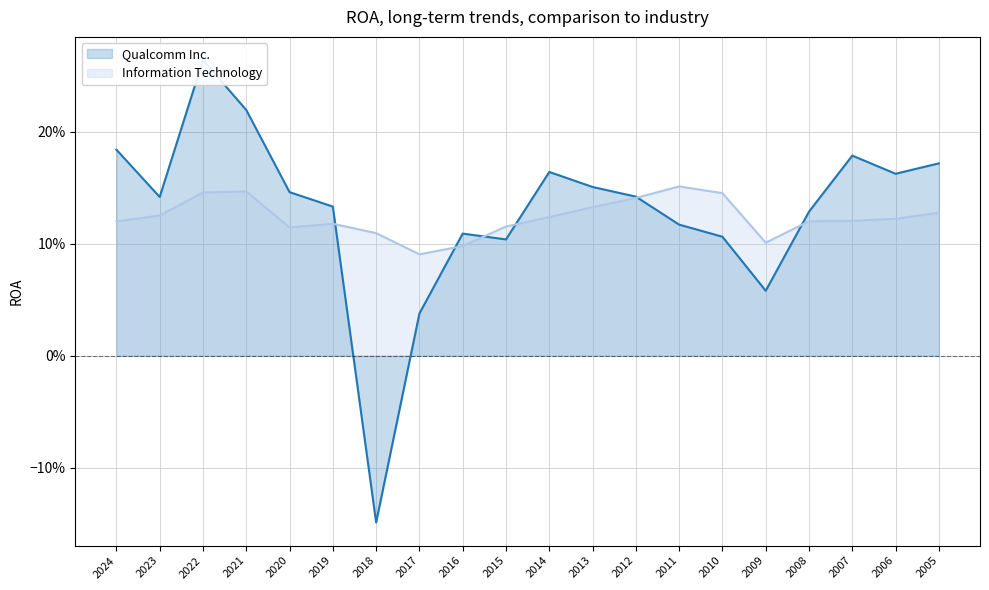

What value does the Information Technology series have at 2024?

0.1